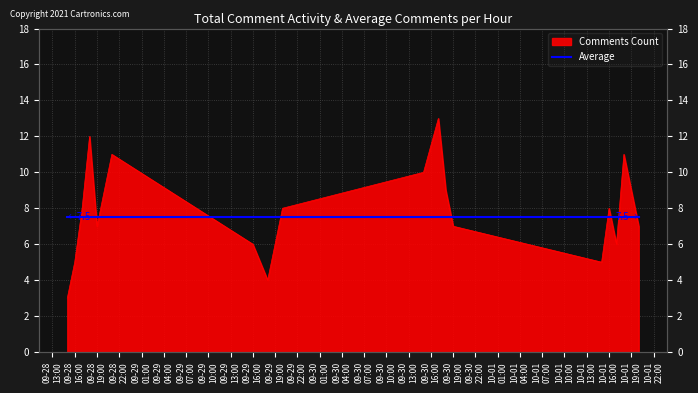

Is it true that the value at 2020-09-29 18:00 is 7?

False